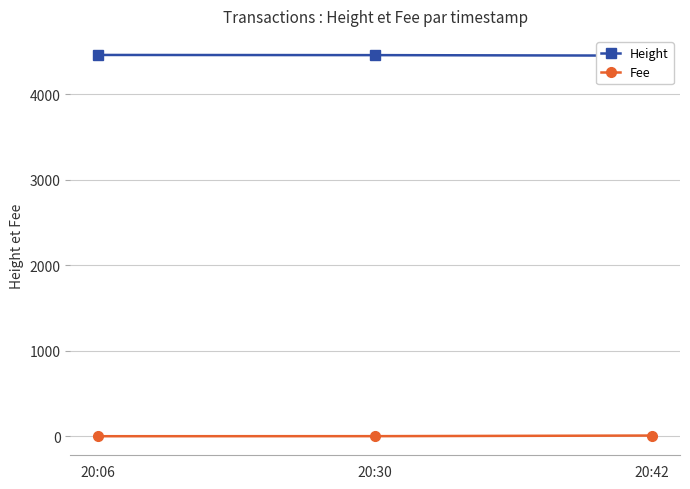

Which series has the largest total across all categories?

Height